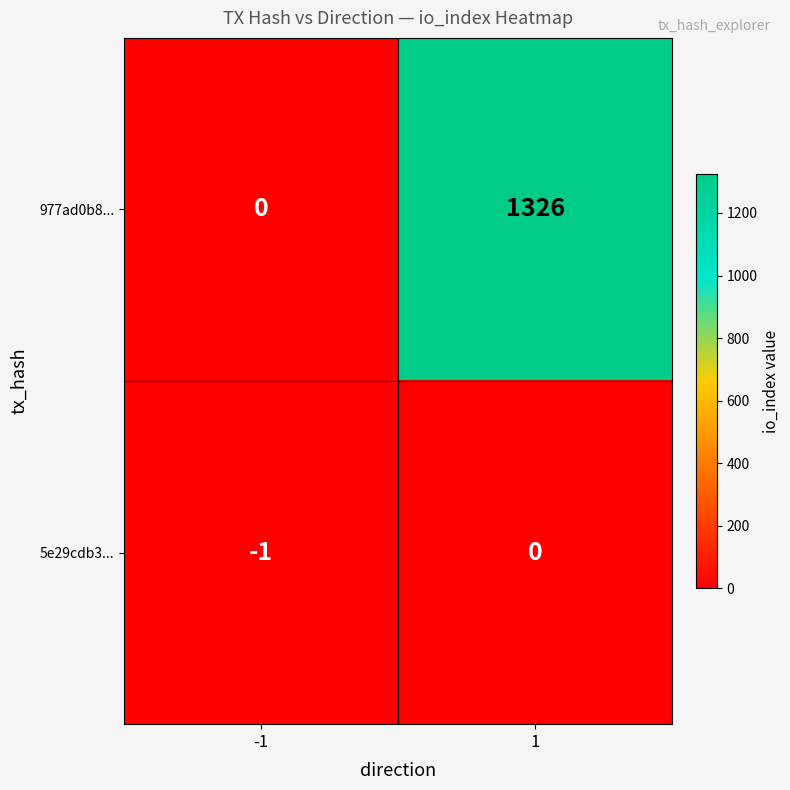

What is the difference between the 977ad0b8... values at -1 and 1?

1326